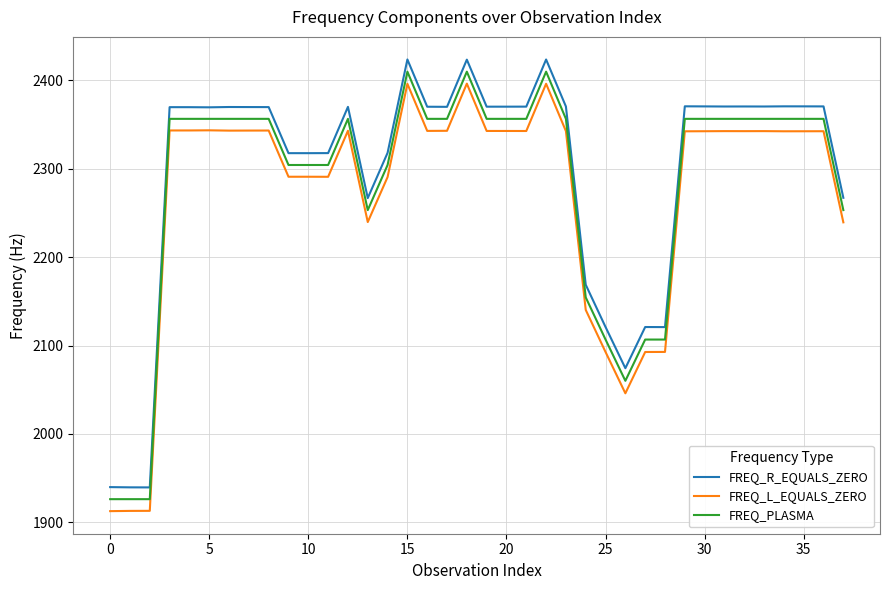

True or false: FREQ_L_EQUALS_ZERO and FREQ_R_EQUALS_ZERO cross at least once.

False